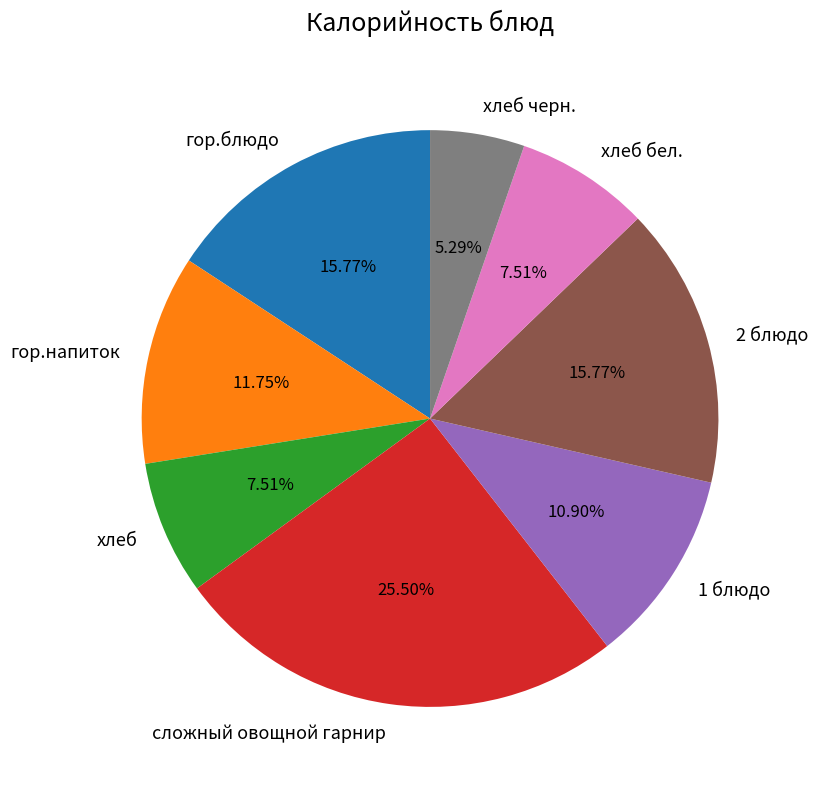

What is the total percentage of хлеб and сложный овощной гарнир?

33.0%